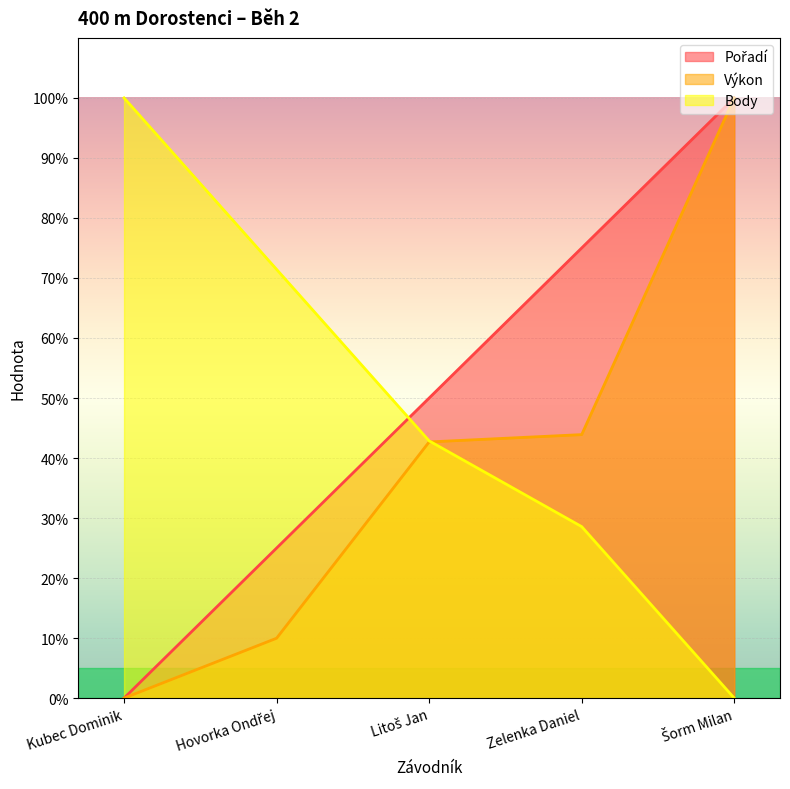

Between Litoš Jan and Šorm Milan, which series saw the biggest shift?

Výkon